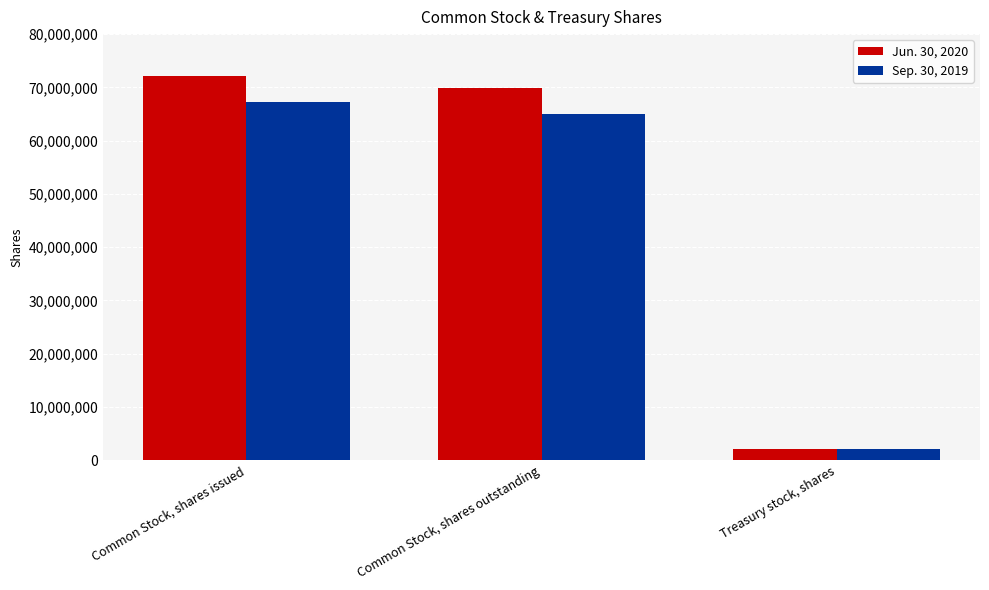

What is the maximum value shown in the chart?

72047385